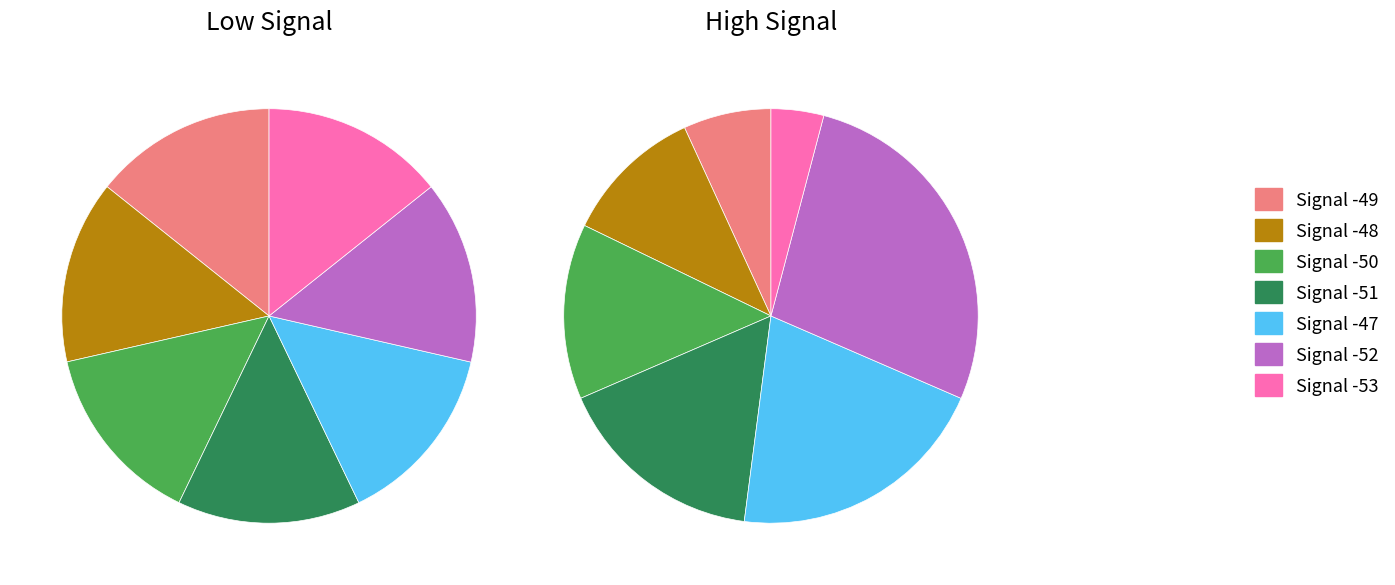

Rank the categories by value from lowest to highest.

Signal -49, Signal -48, Signal -51, Signal -52, Signal -47, Signal -53, Signal -50